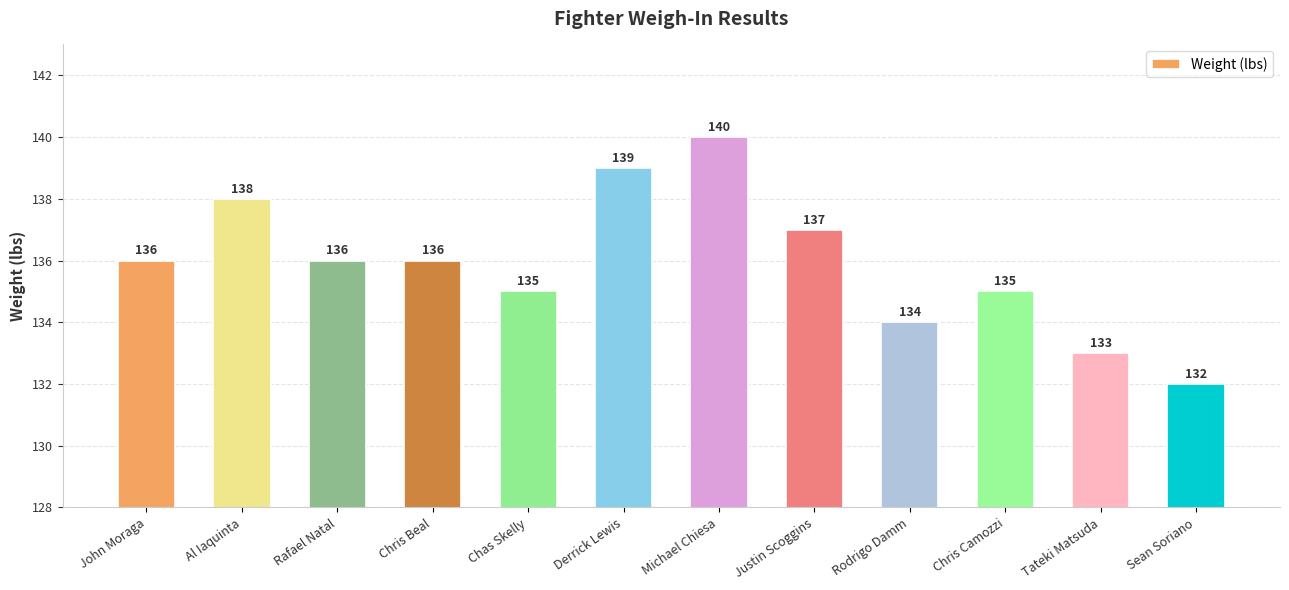

What position from the left is John Moraga?

1